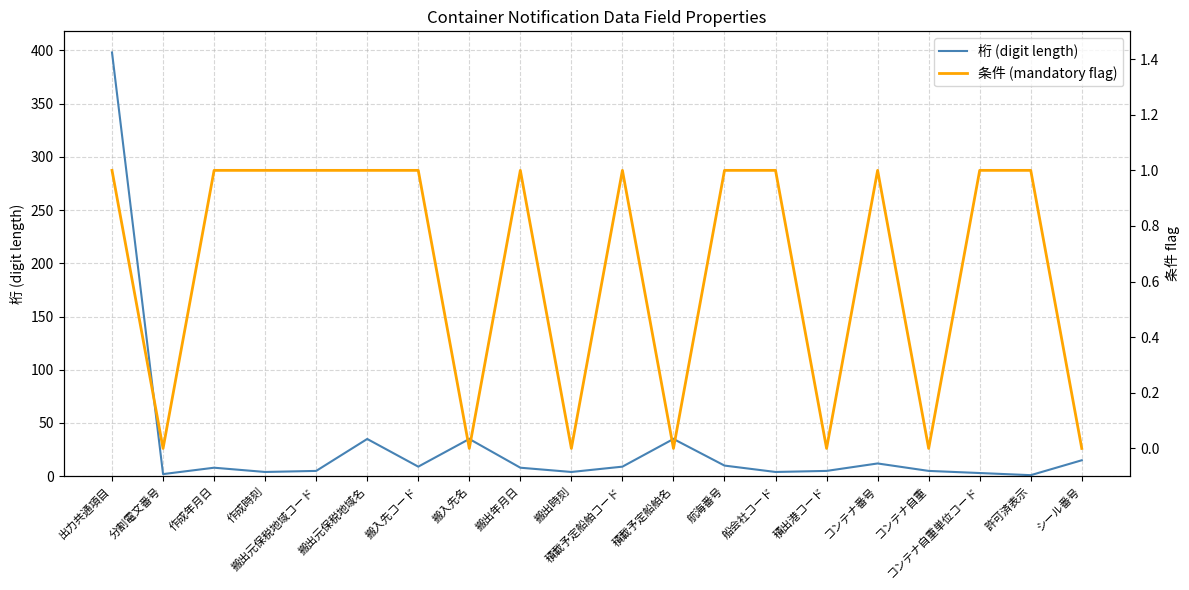

Which category has the highest value in the 桁 (digit length) series?

出力共通項目